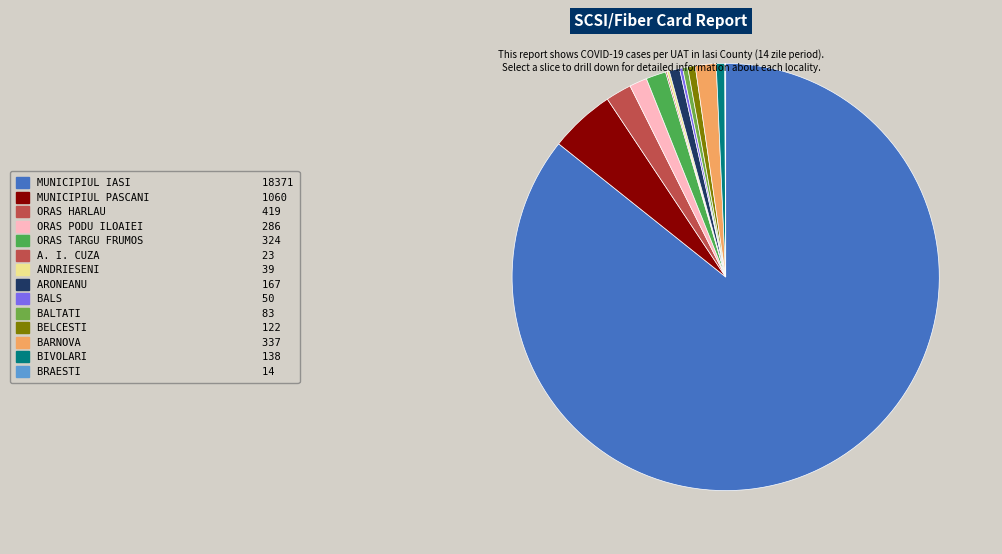

Which has a higher value, A. I. CUZA or BALTATI?

BALTATI